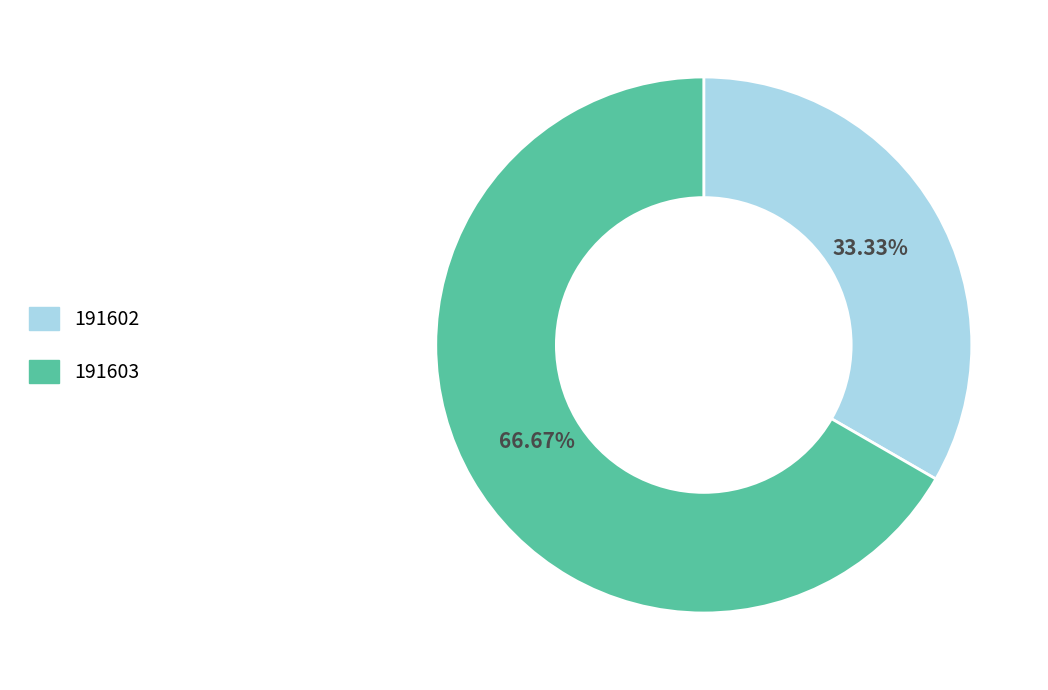

Does any single category account for the majority?

Yes